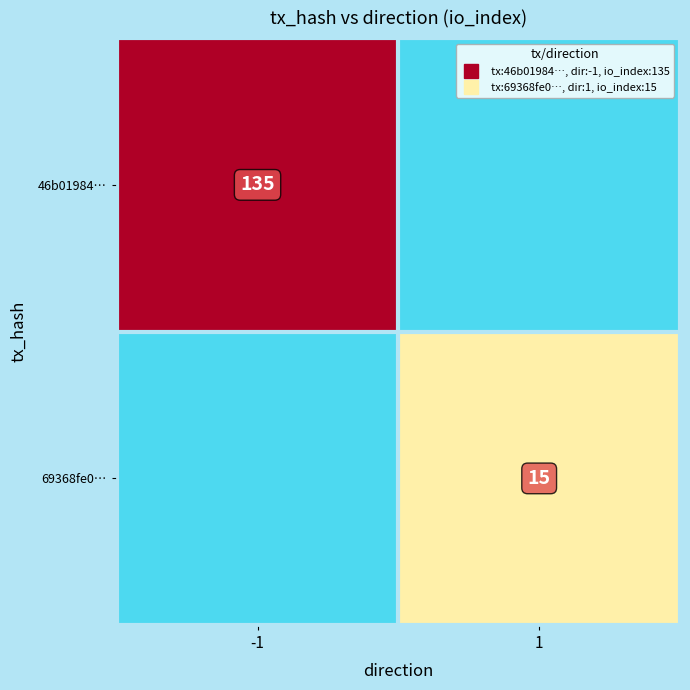

Is the value of 69368fe0… at -1 greater than the value of 46b01984… at 1?

No